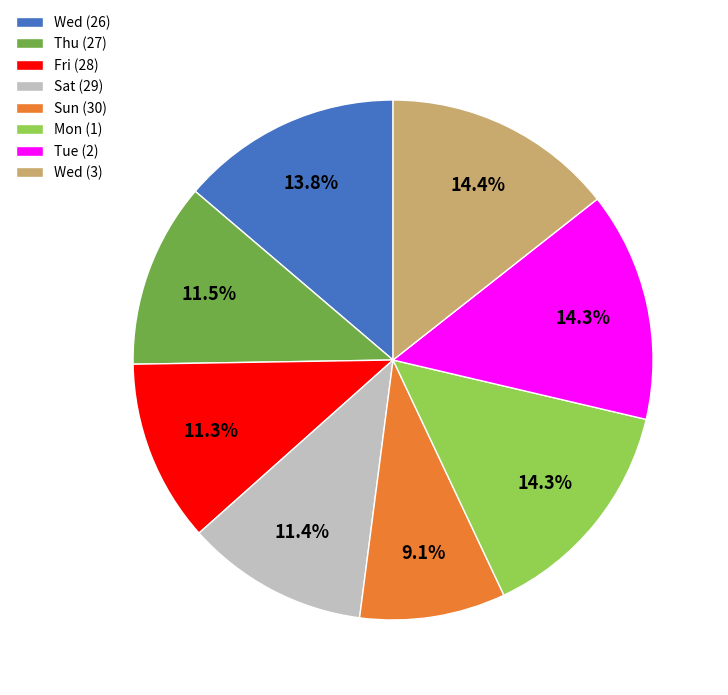

What is the ratio of the value at Sat (29) to the value at Tue (2)?

0.8